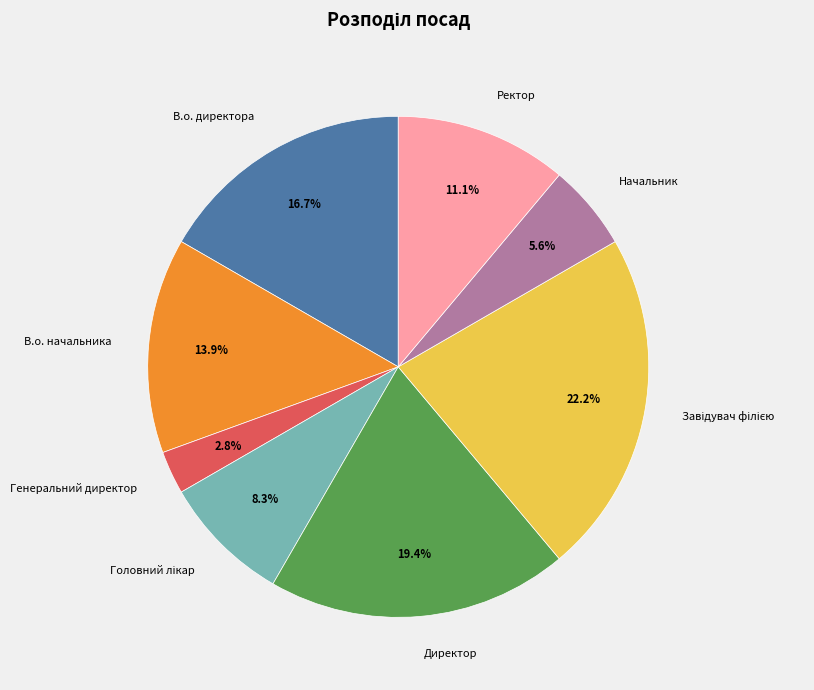

Is it true that Директор is 19% of the pie?

True